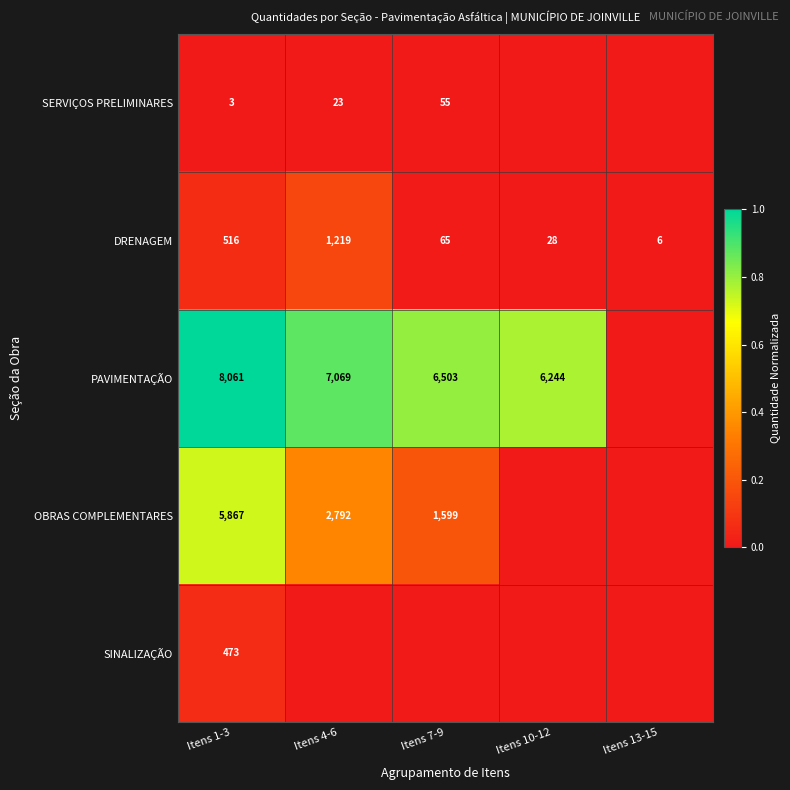

At which label is DRENAGEM closest to 612?

Itens 1-3